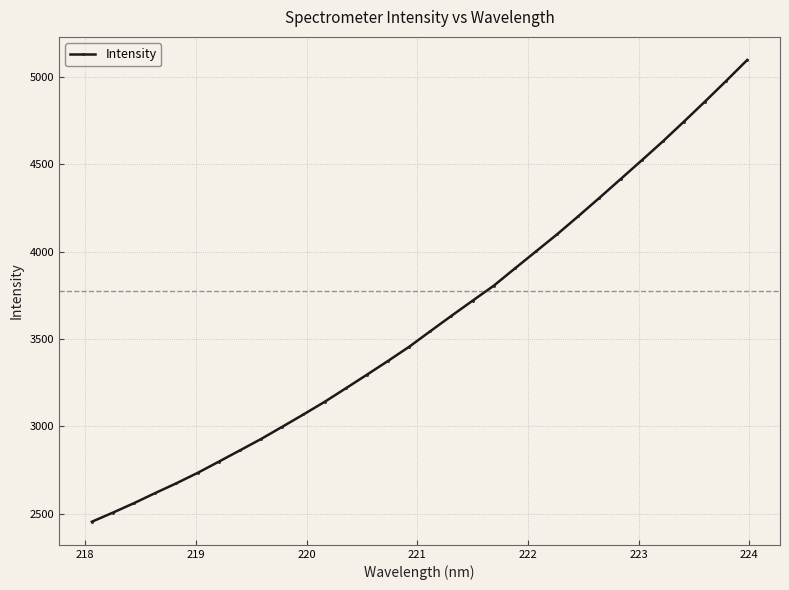

How many distinct data groups are displayed?

1